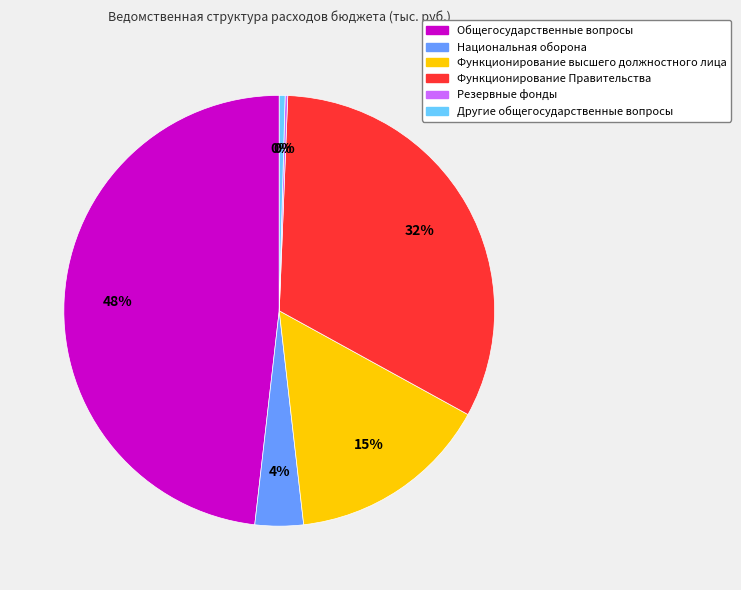

Is there any slice that represents more than half of the pie?

No